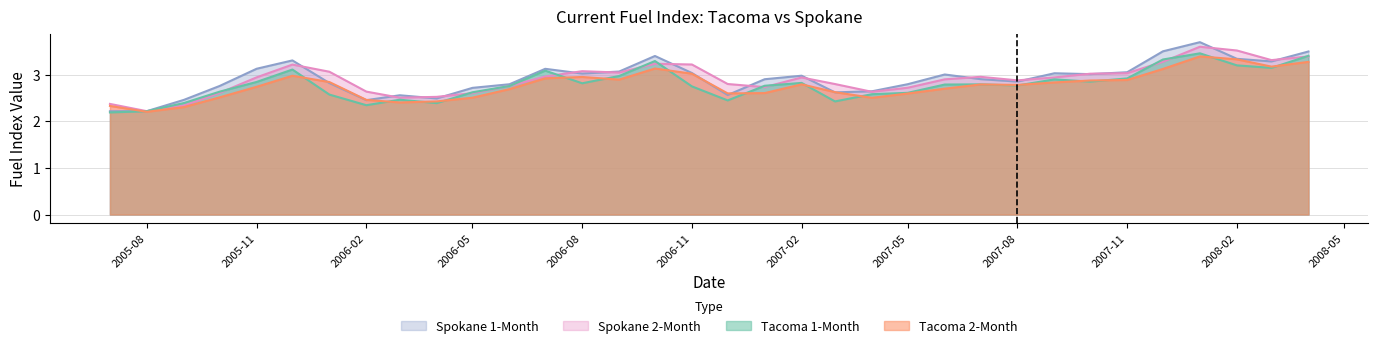

Count the number of categories in the chart.

34